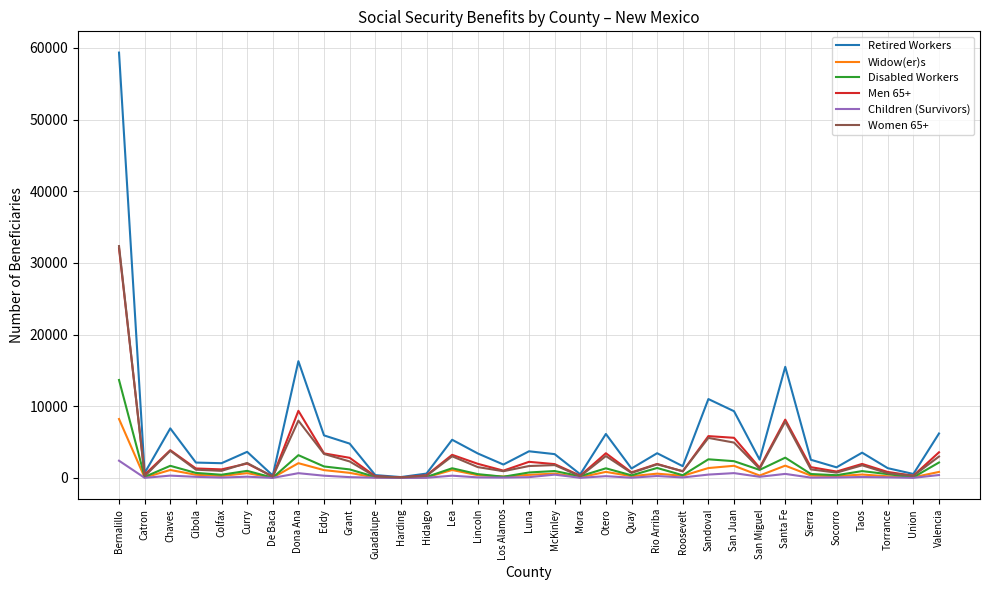

Is the value of Women 65+ at Hidalgo greater than the value of Men 65+ at Lea?

No